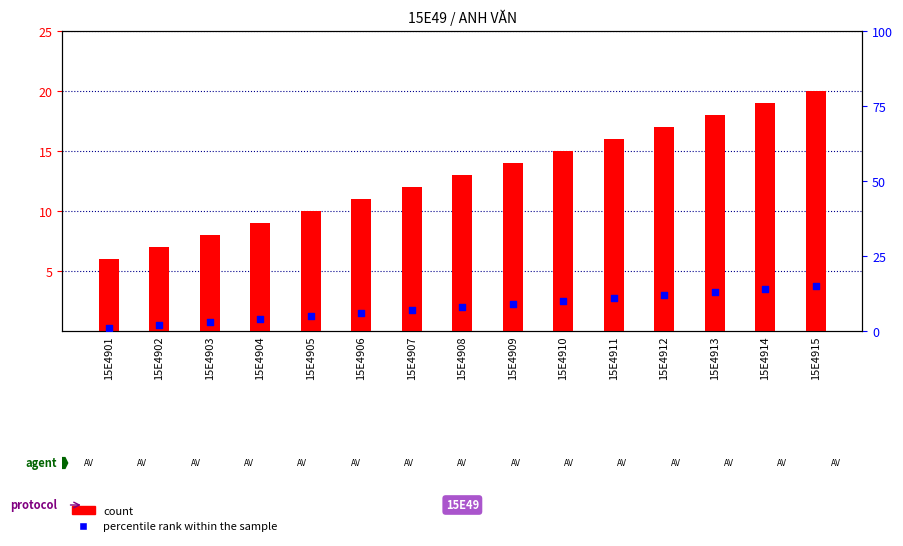

Which series has the largest total across all categories?

count